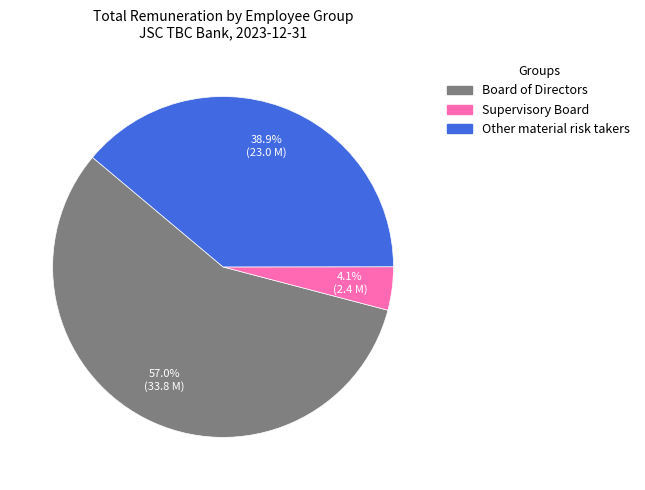

The Board of Directors slice represents 57% of the pie. True or false?

True